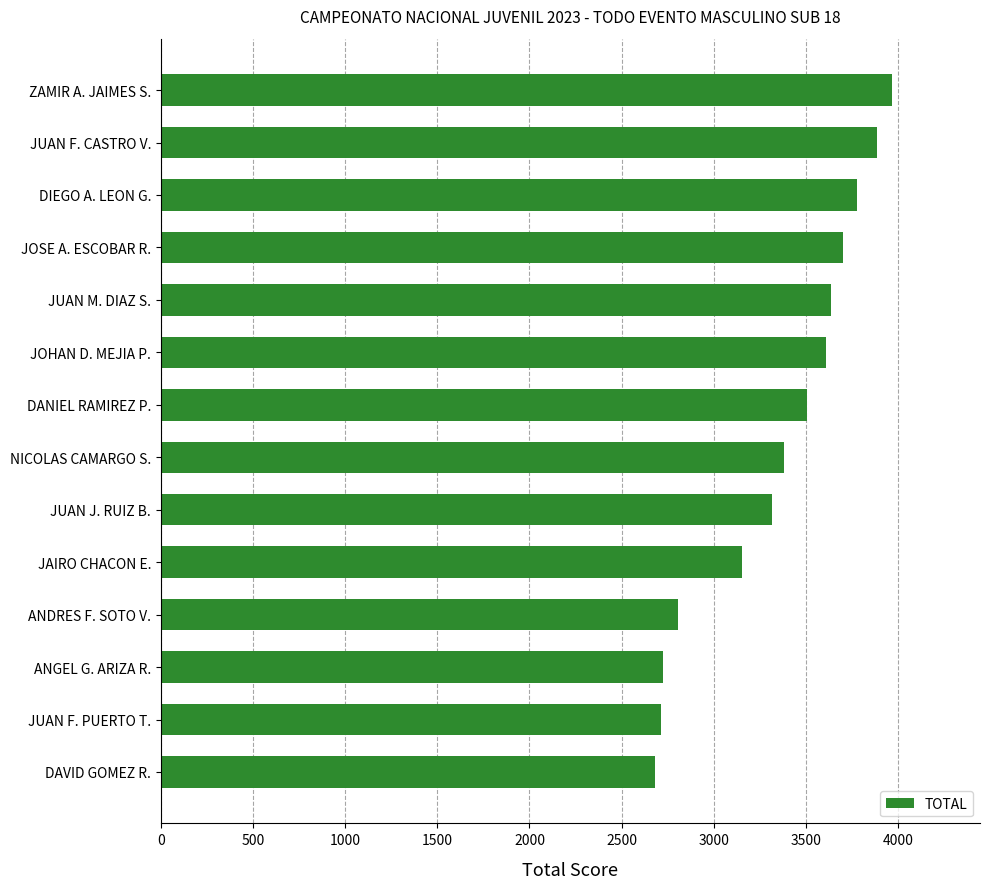

What is the greatest value displayed?

3969